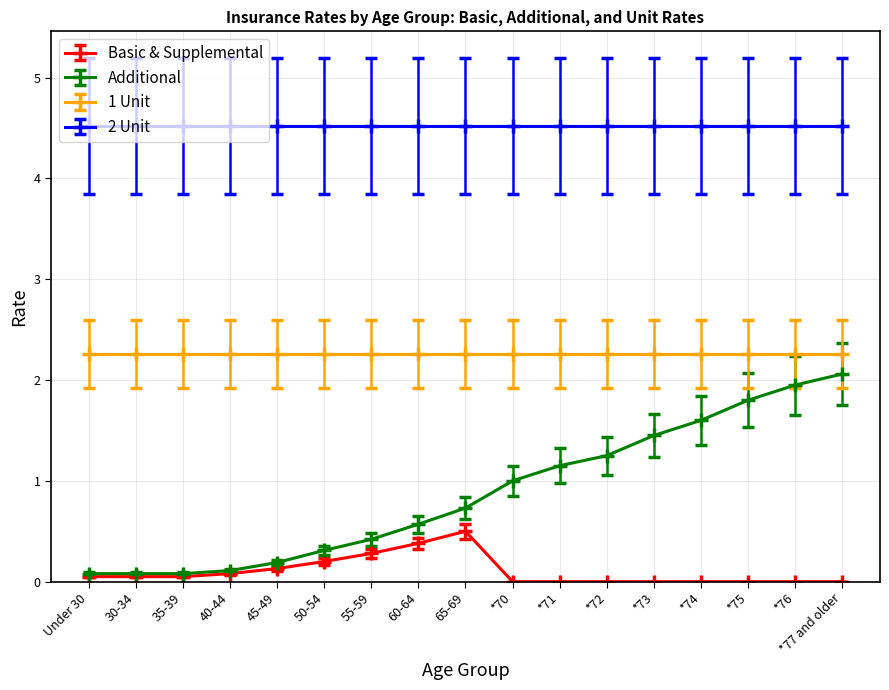

What is the total value across all series at *73?

8.2